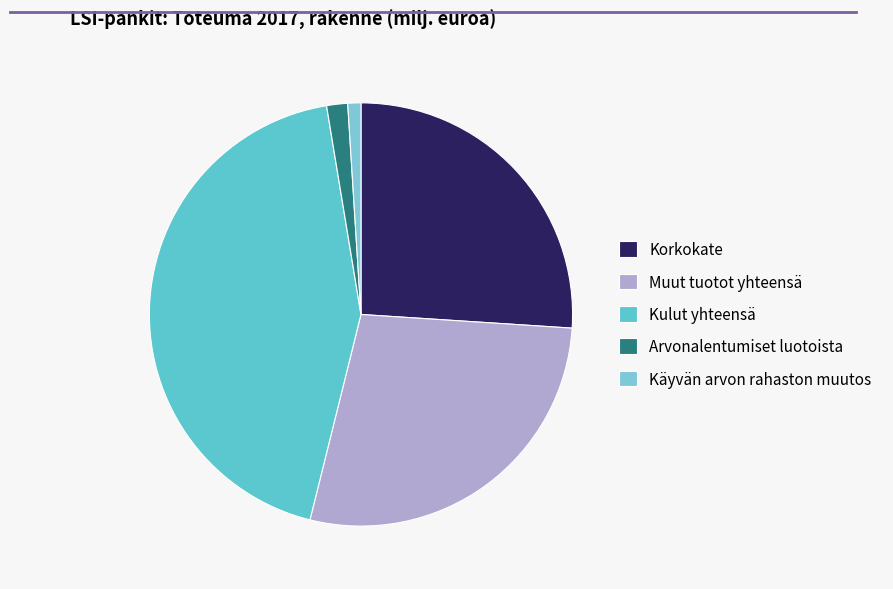

What is the total percentage of Käyvän arvon rahaston muutos and Muut tuotot yhteensä?

28.8%